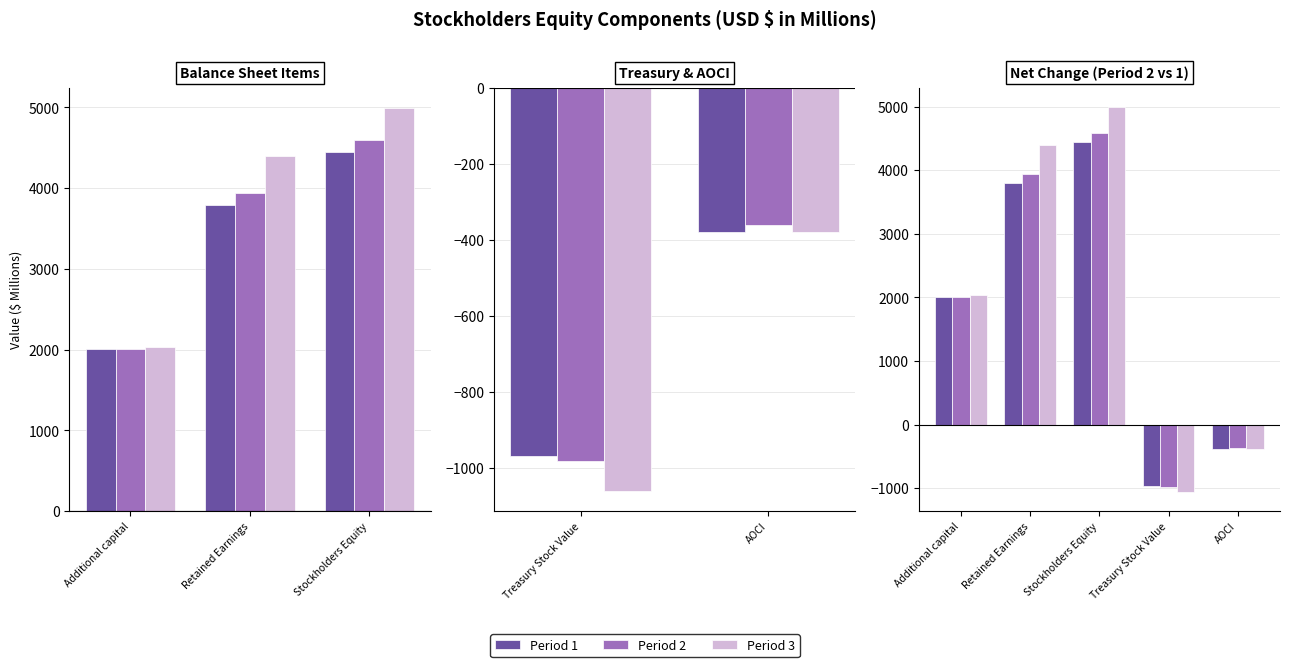

Which series has the widest spread of values?

Period 3